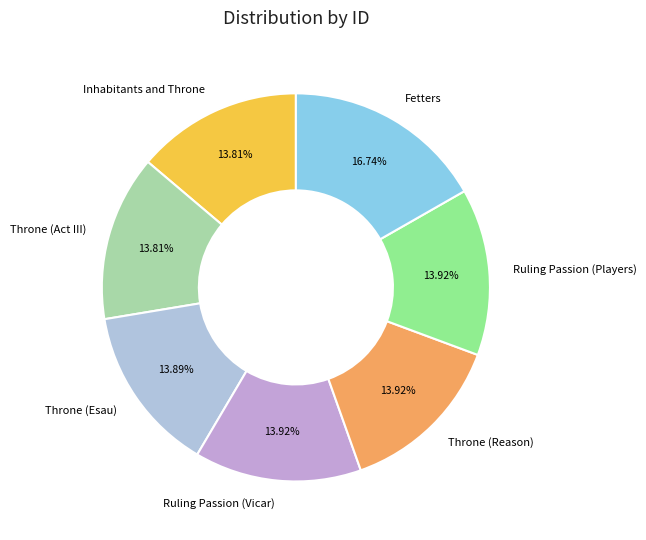

The Throne (Act III) slice represents 7% of the pie. True or false?

False